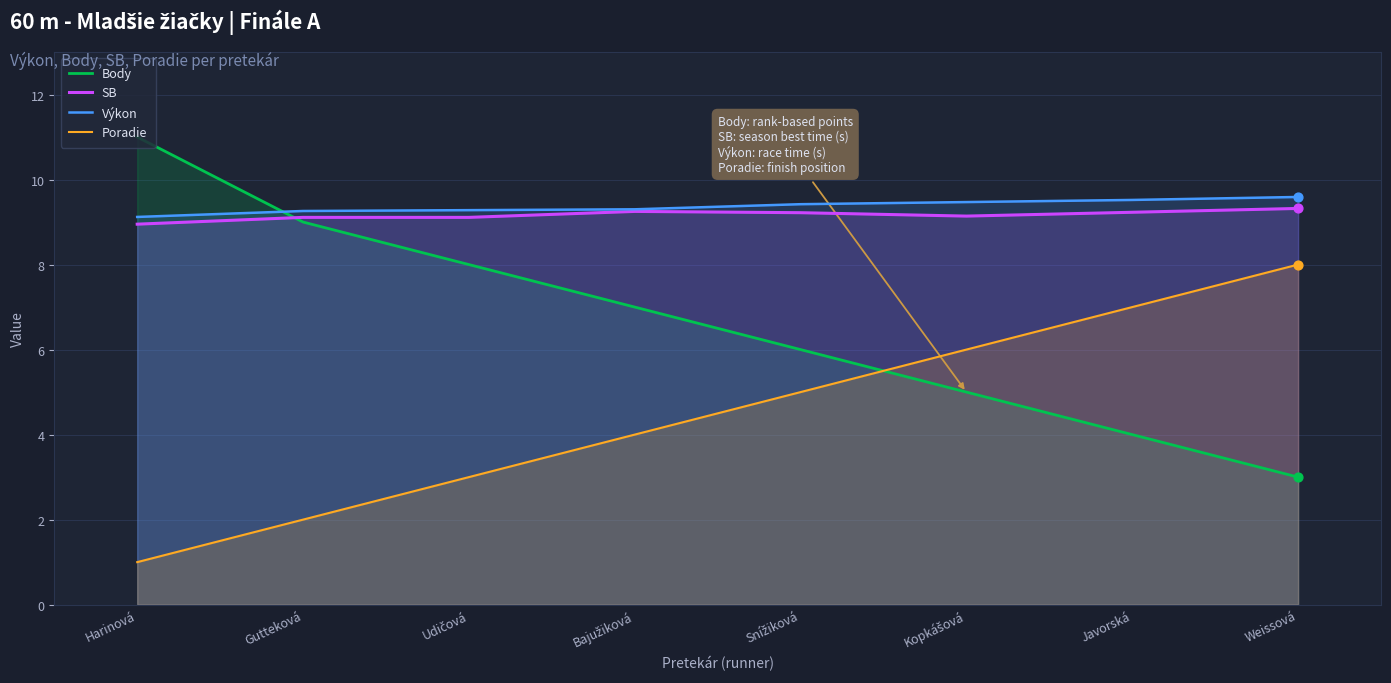

What are all the series names shown in the legend?

Body, SB, Výkon, Poradie